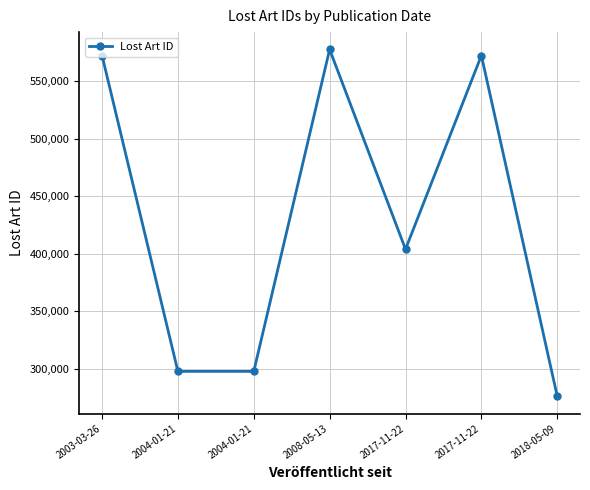

How many data points does each series have?

7